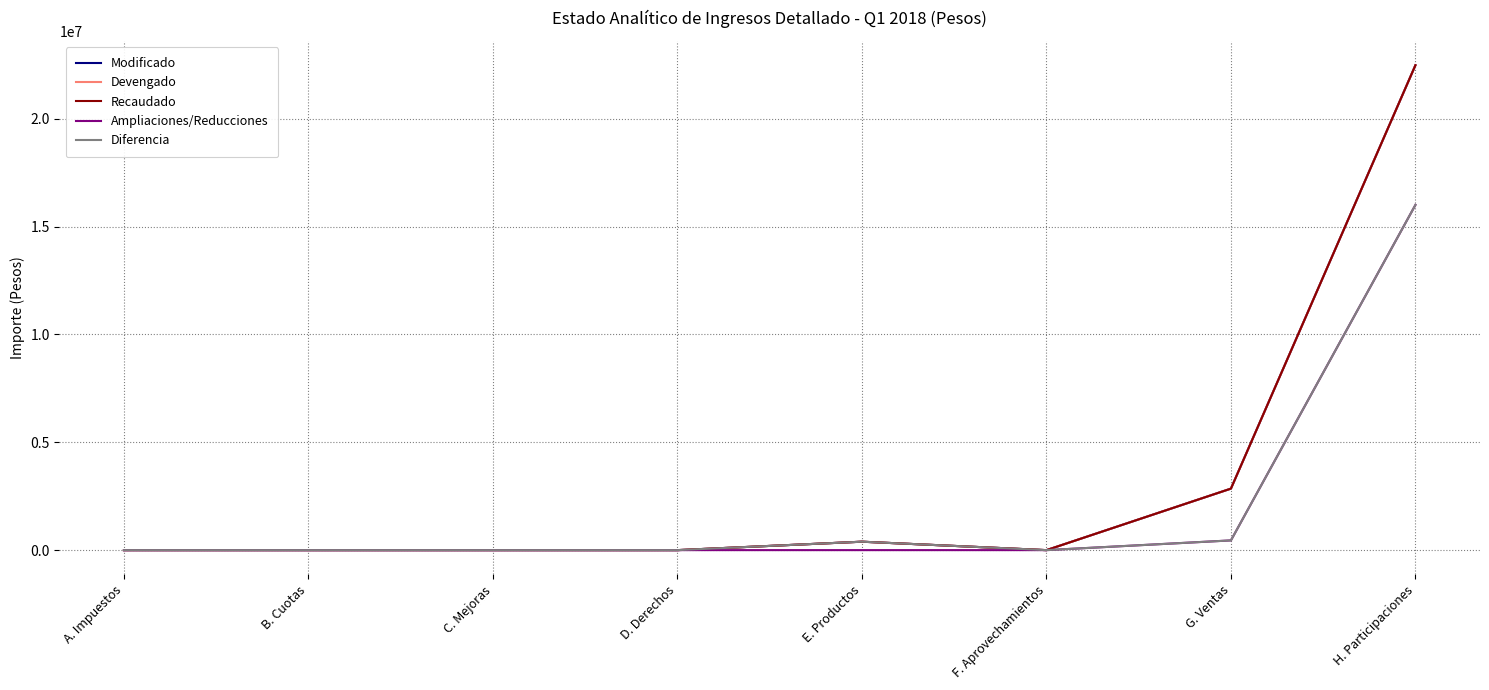

What is the spread (max minus min) of values at H. Participaciones?

6475063